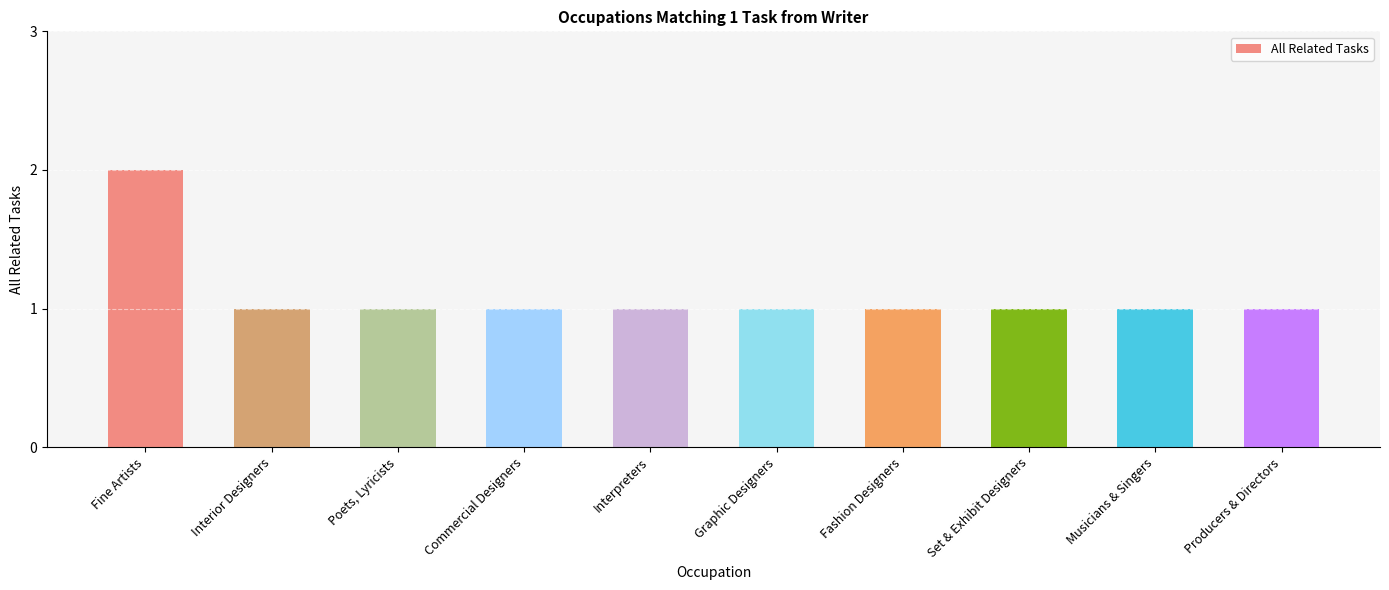

Reading left to right, list all the values displayed in this chart.

2	1	1	1	1	1	1	1	1	1